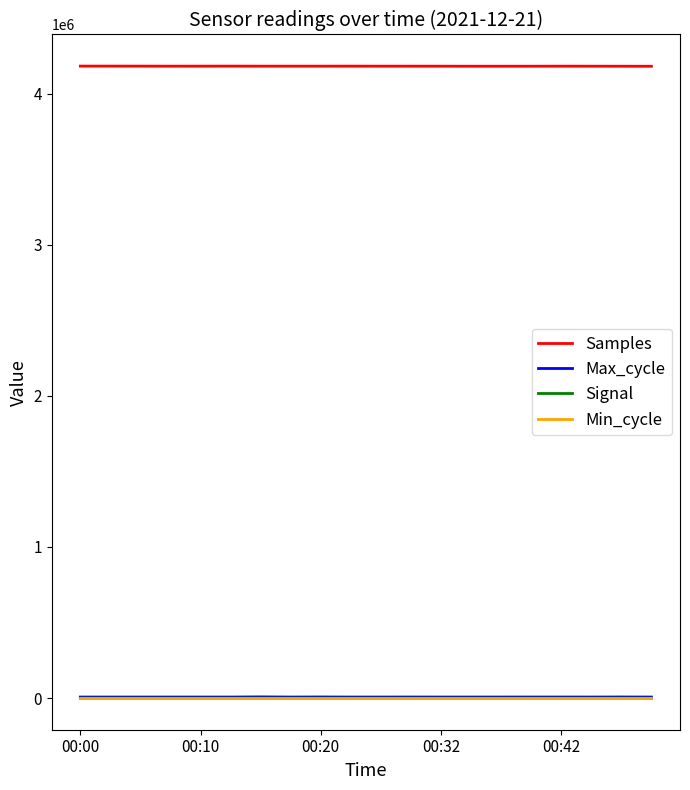

Which series has the largest total across all categories?

Samples